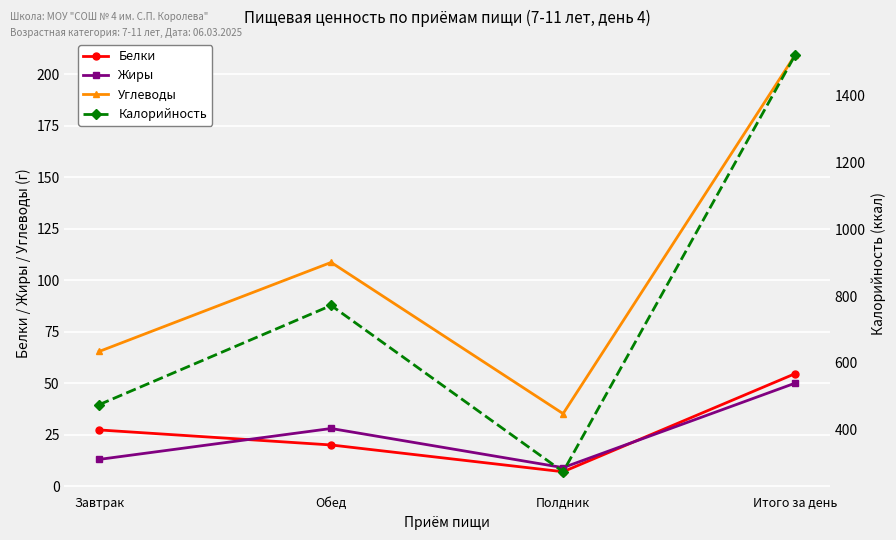

What is the minimum value shown in the chart?

7.0